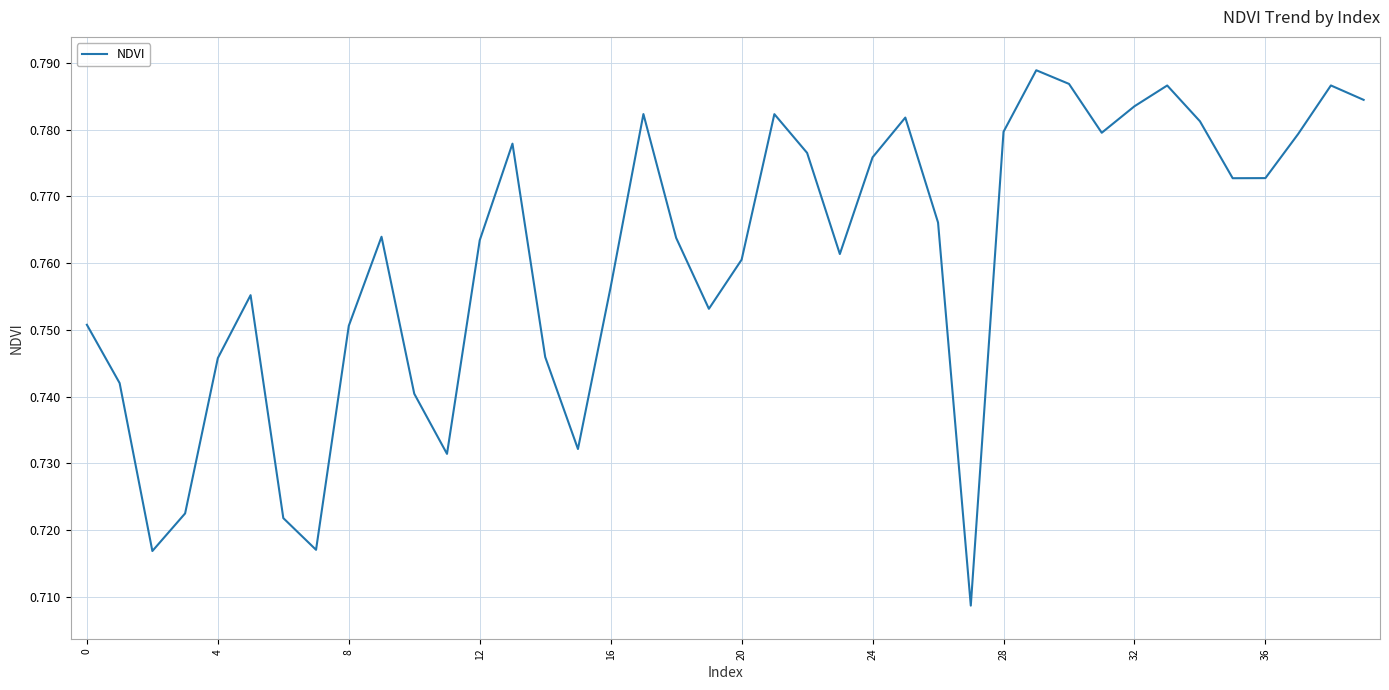

Is this an area chart (filled region under the line)?

No